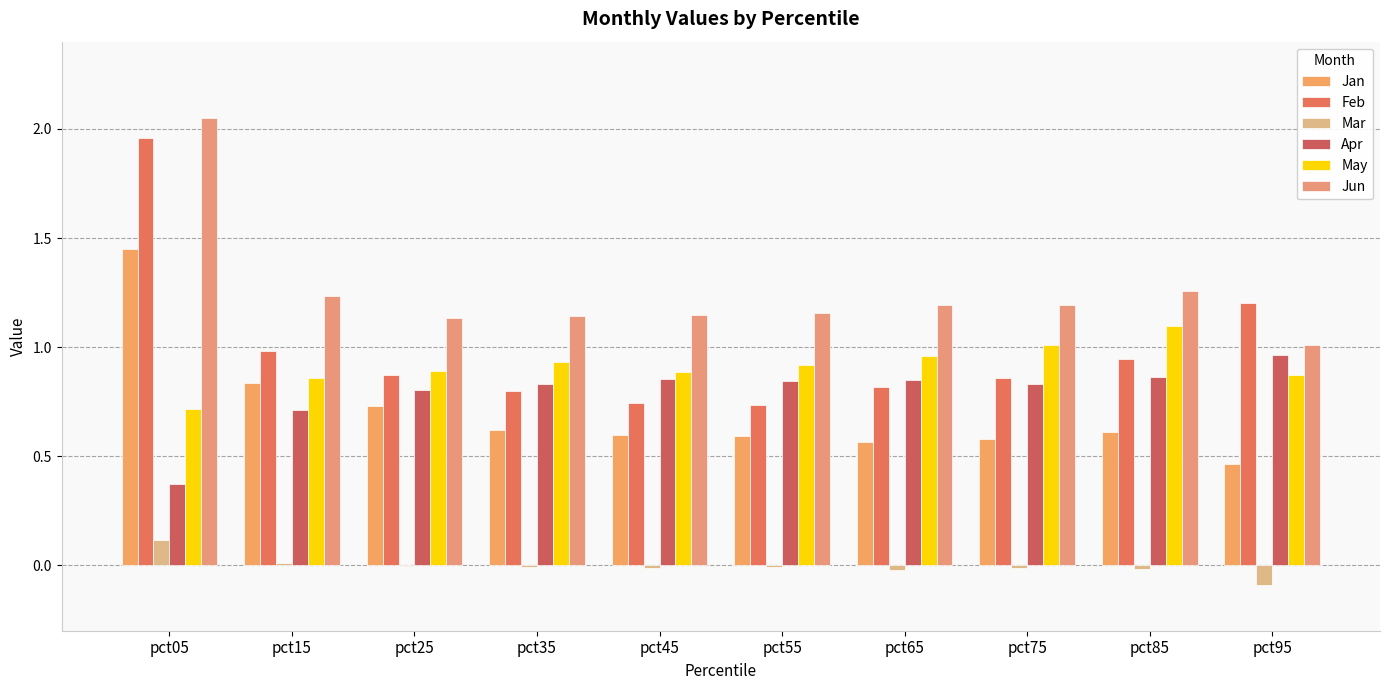

Reading left to right, extract all data points from this chart.

Jan: 1.4	0.8	0.7	0.6	0.6	0.6	0.6	0.6	0.6	0.5
Feb: 2.0	1.0	0.9	0.8	0.7	0.7	0.8	0.9	0.9	1.2
Mar: 0.1	0.0	-0.0	-0.0	-0.0	-0.0	-0.0	-0.0	-0.0	-0.1
Apr: 0.4	0.7	0.8	0.8	0.9	0.8	0.8	0.8	0.9	1.0
May: 0.7	0.9	0.9	0.9	0.9	0.9	1.0	1.0	1.1	0.9
Jun: 2.1	1.2	1.1	1.1	1.1	1.2	1.2	1.2	1.3	1.0